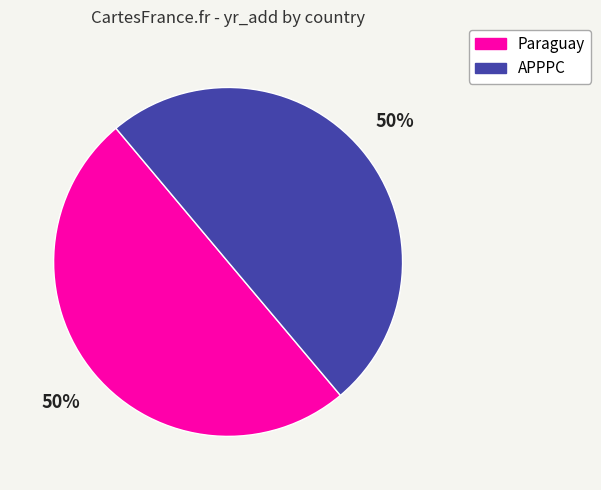

To the nearest percent, what percentage of the pie is Paraguay?

50%